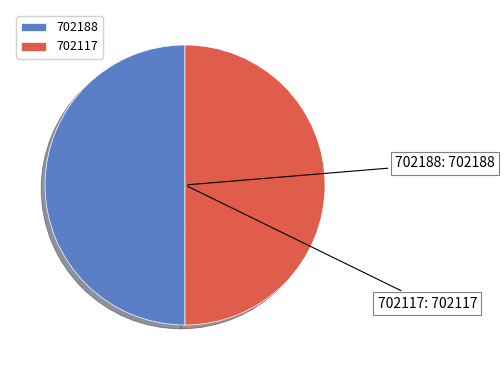

Is the sum of 702117 and 702188 greater than half?

Yes